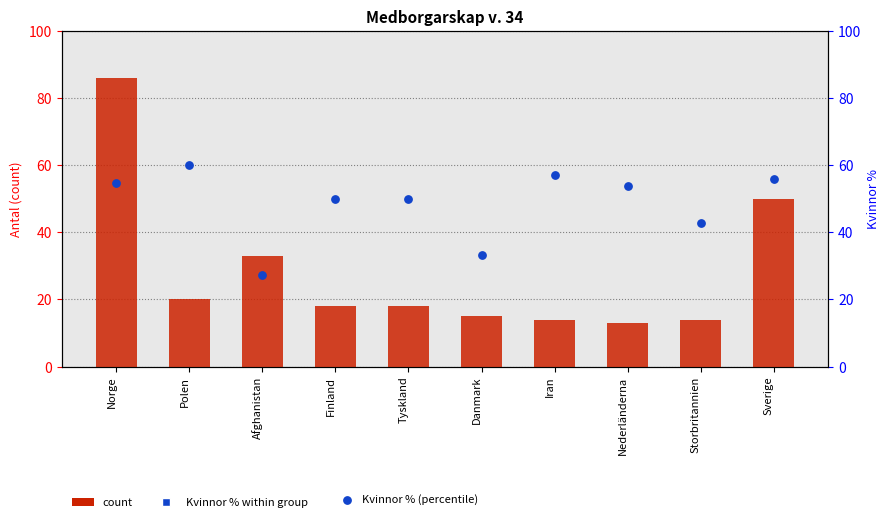

At how many categories does at least one series exceed 58?

2